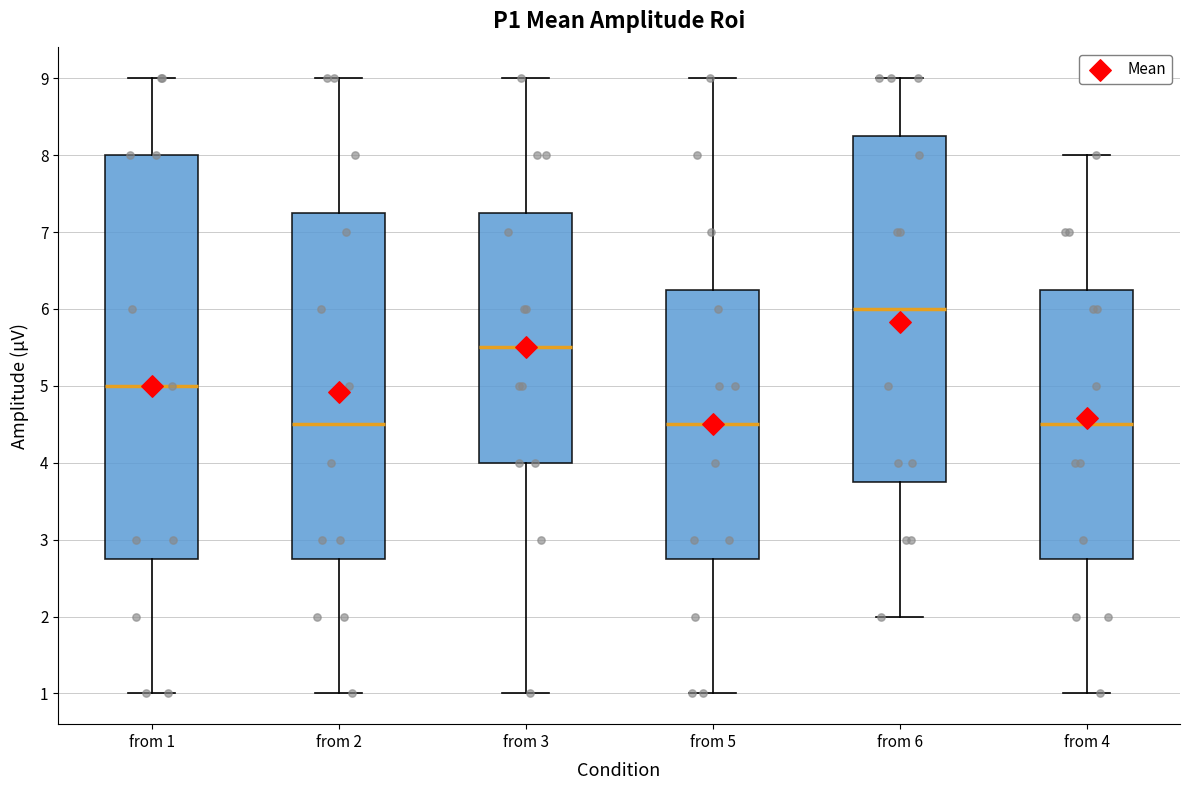

Comparing the boxes themselves (not the whiskers), which one is the tallest?

from 1